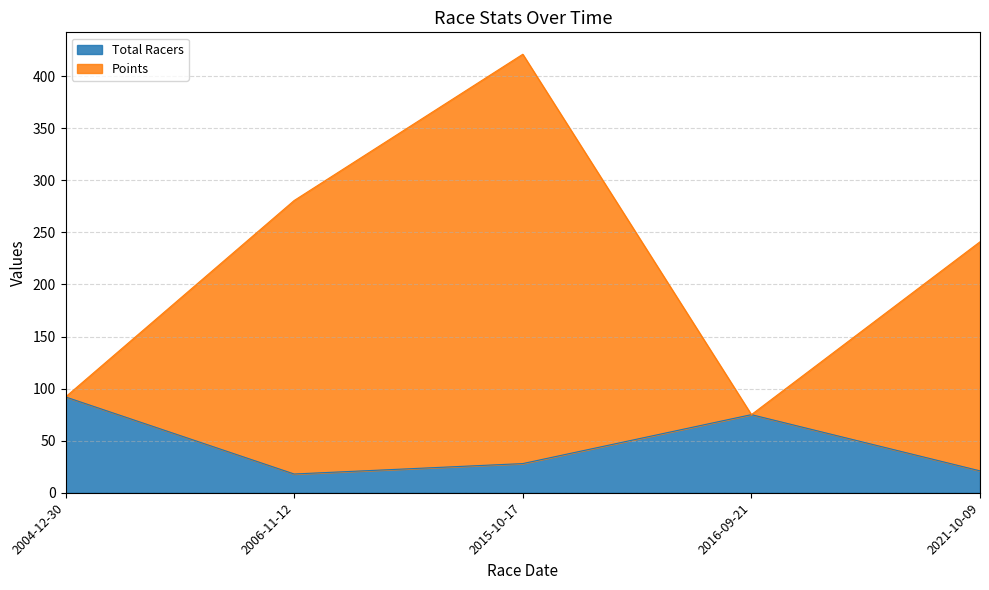

What position from the right is 2021-10-09?

1